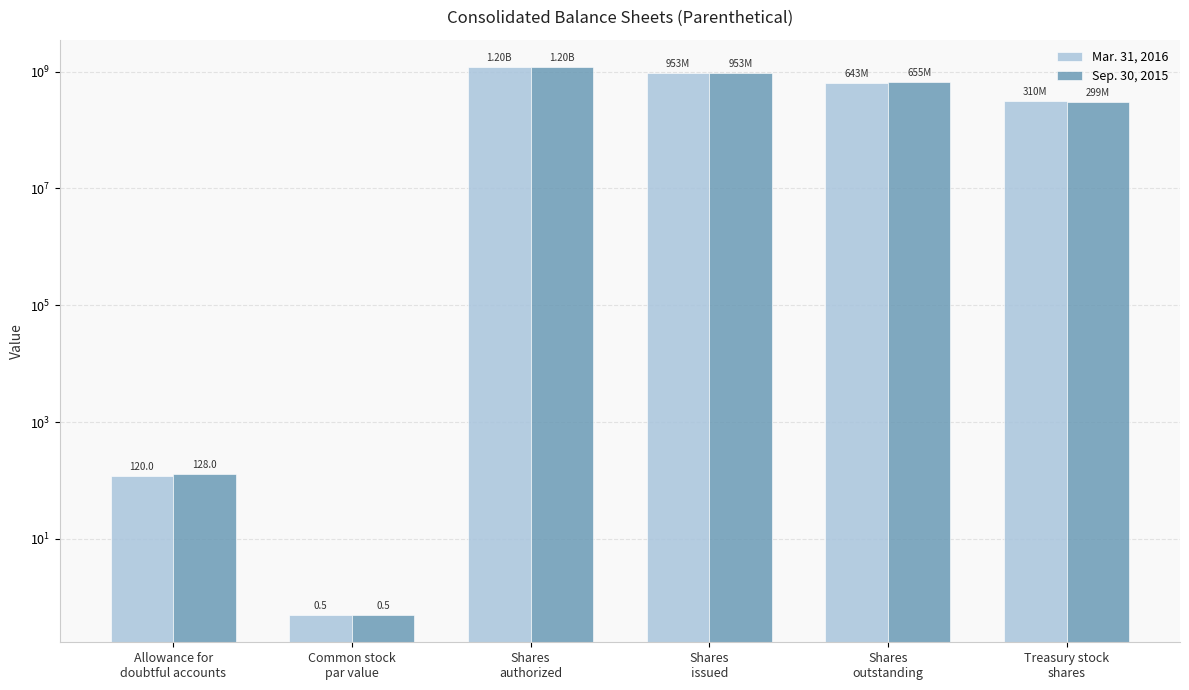

Reading left to right, extract all data points from this chart.

Mar. 31, 2016: Allowance for
doubtful accounts=120.0	Common stock
par value=0.5	Shares
authorized=1200000000.0	Shares
issued=953354012.0	Shares
outstanding=643261142.0	Treasury stock
shares=310092870.0
Sep. 30, 2015: Allowance for
doubtful accounts=128.0	Common stock
par value=0.5	Shares
authorized=1200000000.0	Shares
issued=953354012.0	Shares
outstanding=654608521.0	Treasury stock
shares=298745491.0